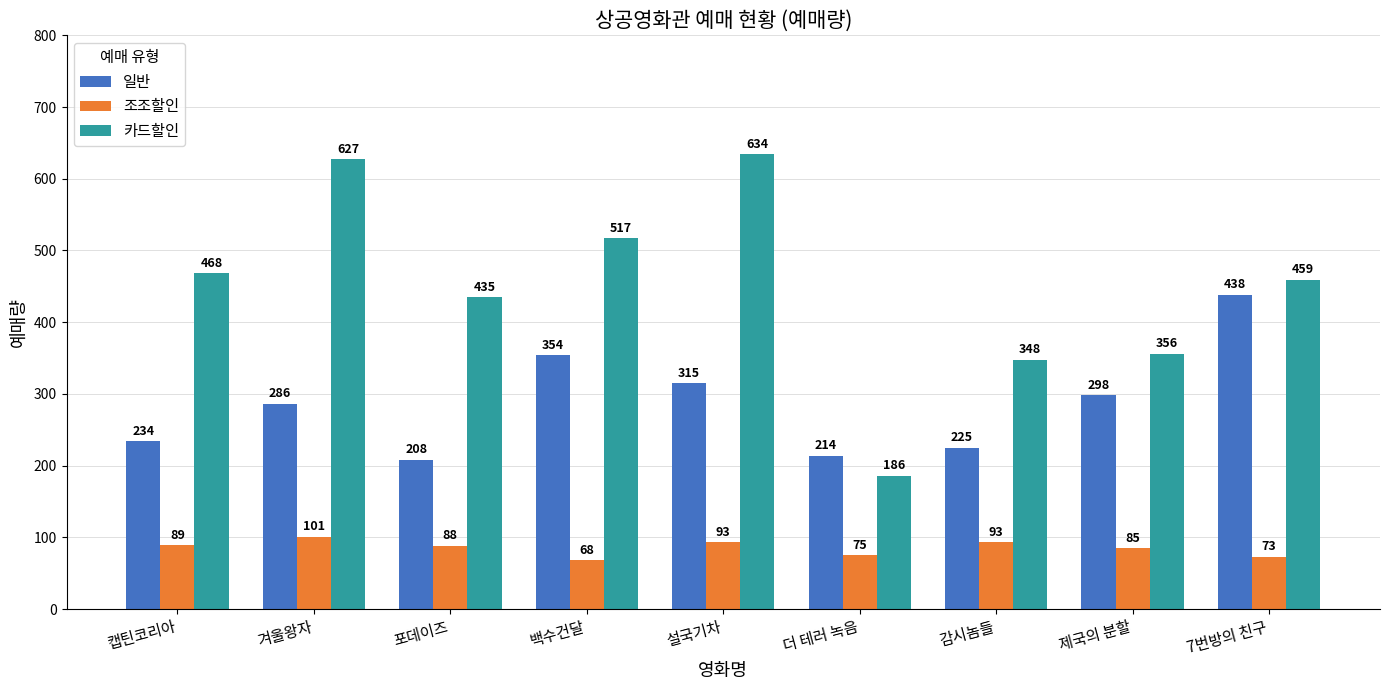

Count the number of data series in this chart.

3